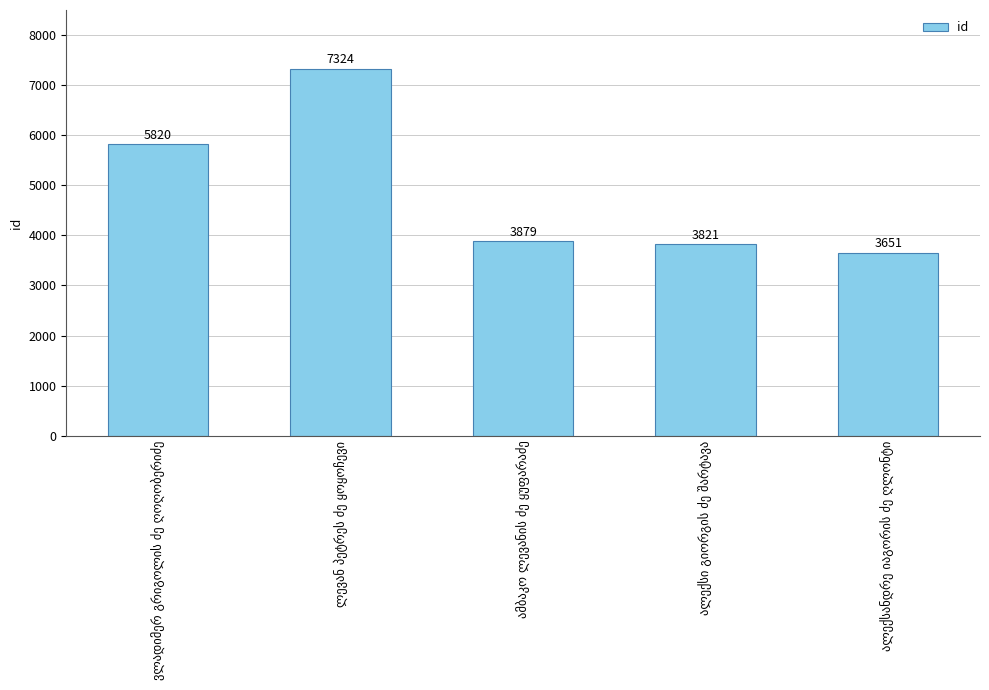

What is the minimum value shown in the chart?

3651